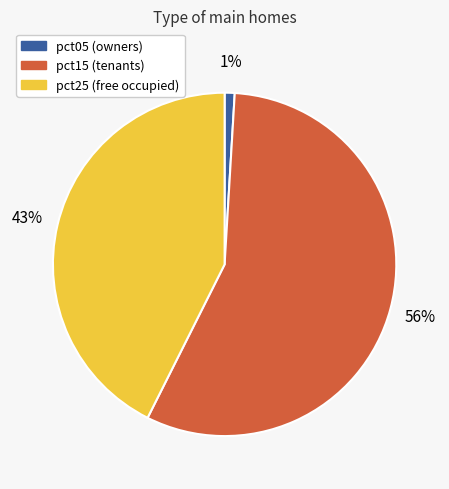

Count the number of slices in the pie.

3